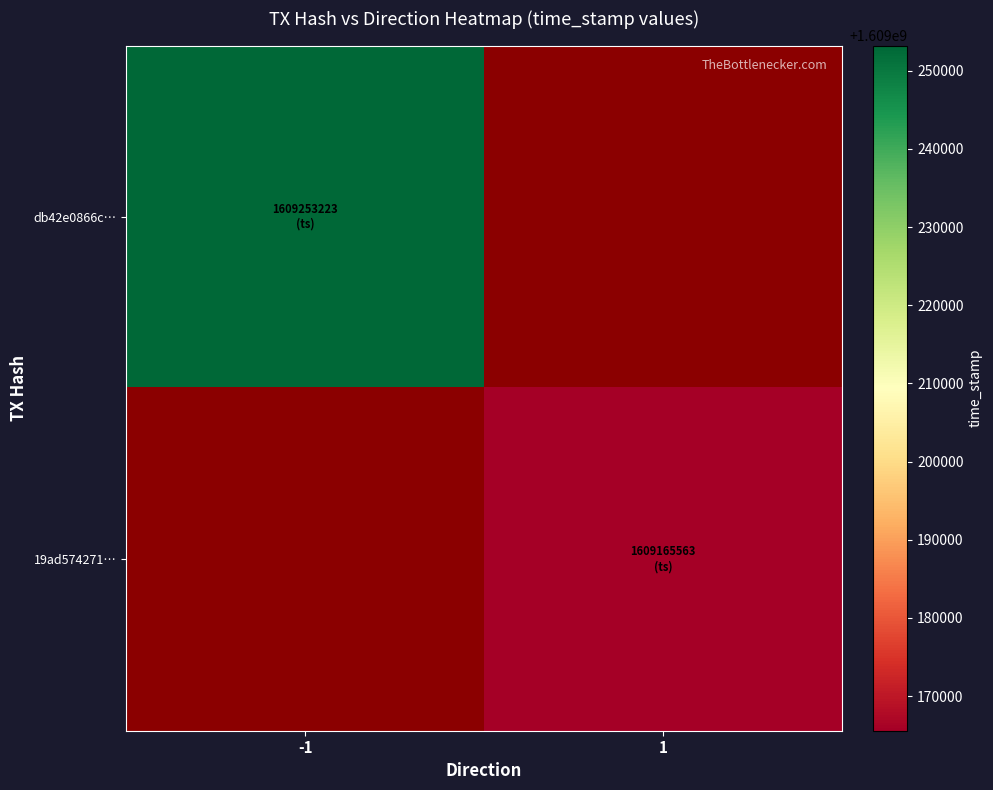

Between 1 and -1, which is larger?

-1